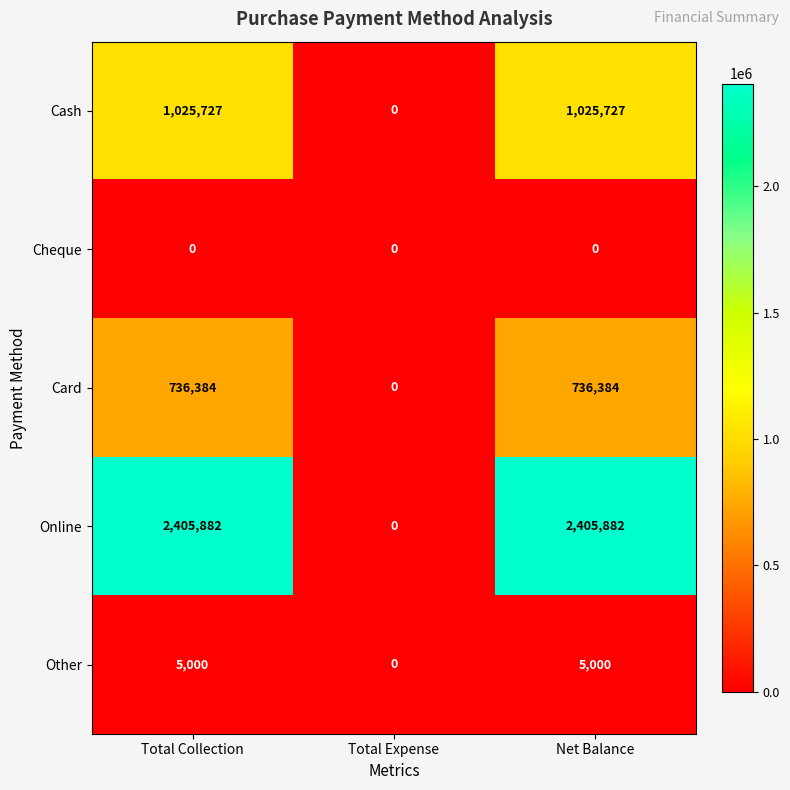

Reading left to right, what are all the values shown in this chart?

Cash: 1025727	0	1025727
Cheque: 0	0	0
Card: 736384	0	736384
Online: 2405882	0	2405882
Other: 5000	0	5000